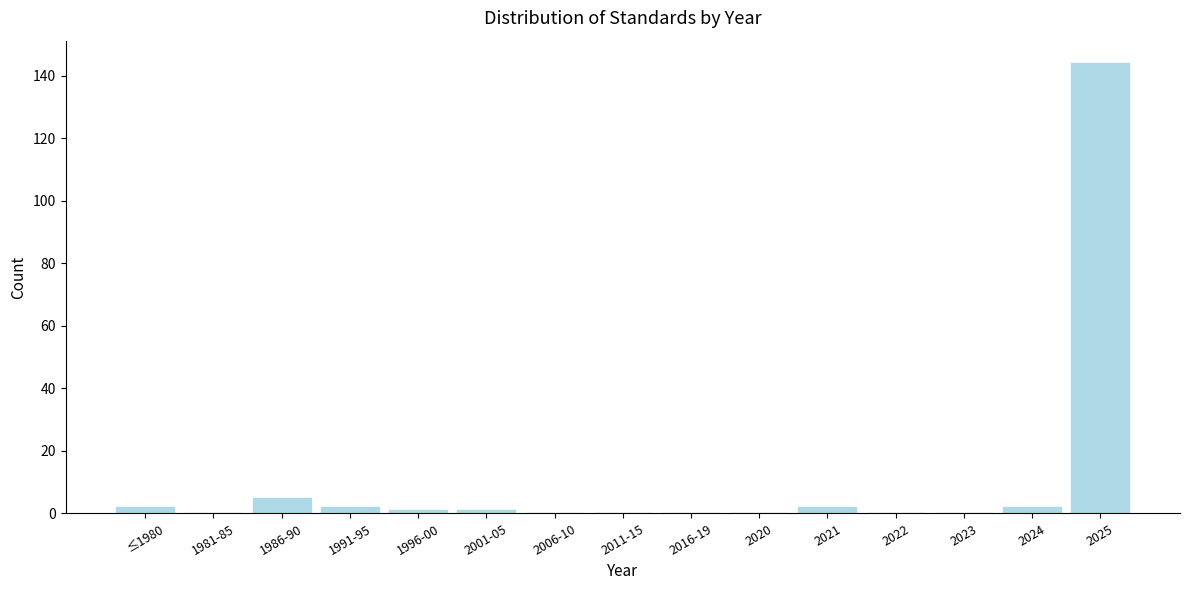

Reading left to right, transcribe all the data shown in this chart.

≤1980=2	1981-85=0	1986-90=5	1991-95=2	1996-00=1	2001-05=1	2006-10=0	2011-15=0	2016-19=0	2020=0	2021=2	2022=0	2023=0	2024=2	2025=144